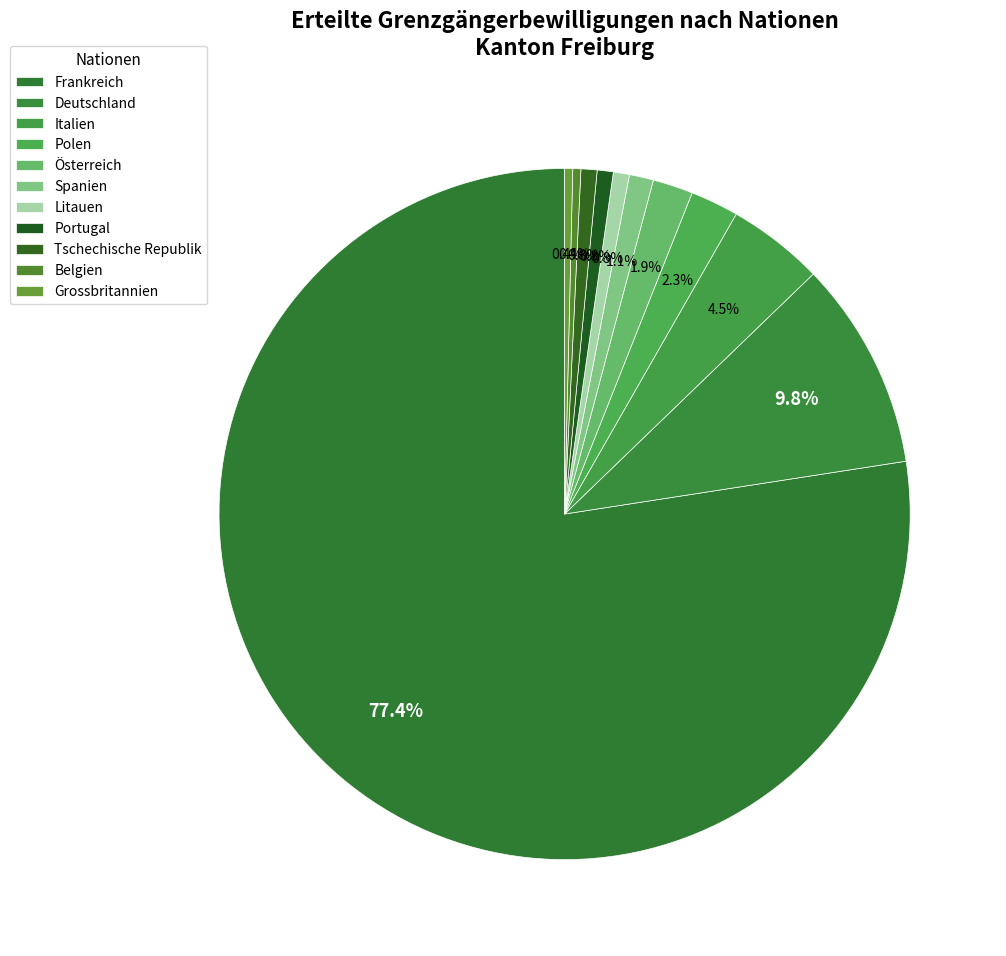

Is there any slice that represents more than half of the pie?

Yes